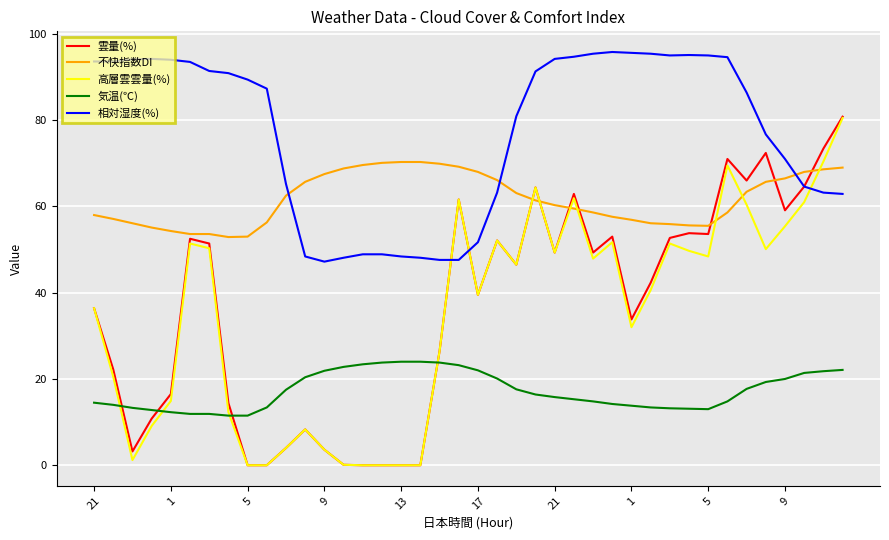

True or false: 相対湿度(%) and 気温(℃) intersect in this chart.

False